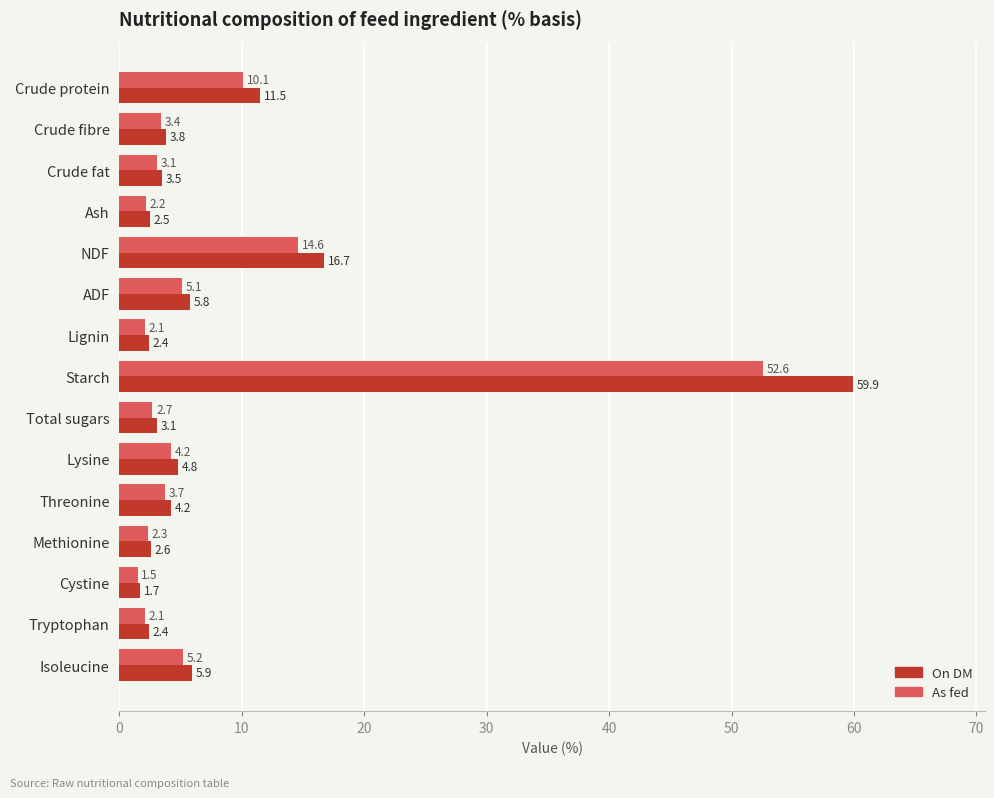

Is the value of As fed at Isoleucine greater than the value of On DM at Ash?

Yes